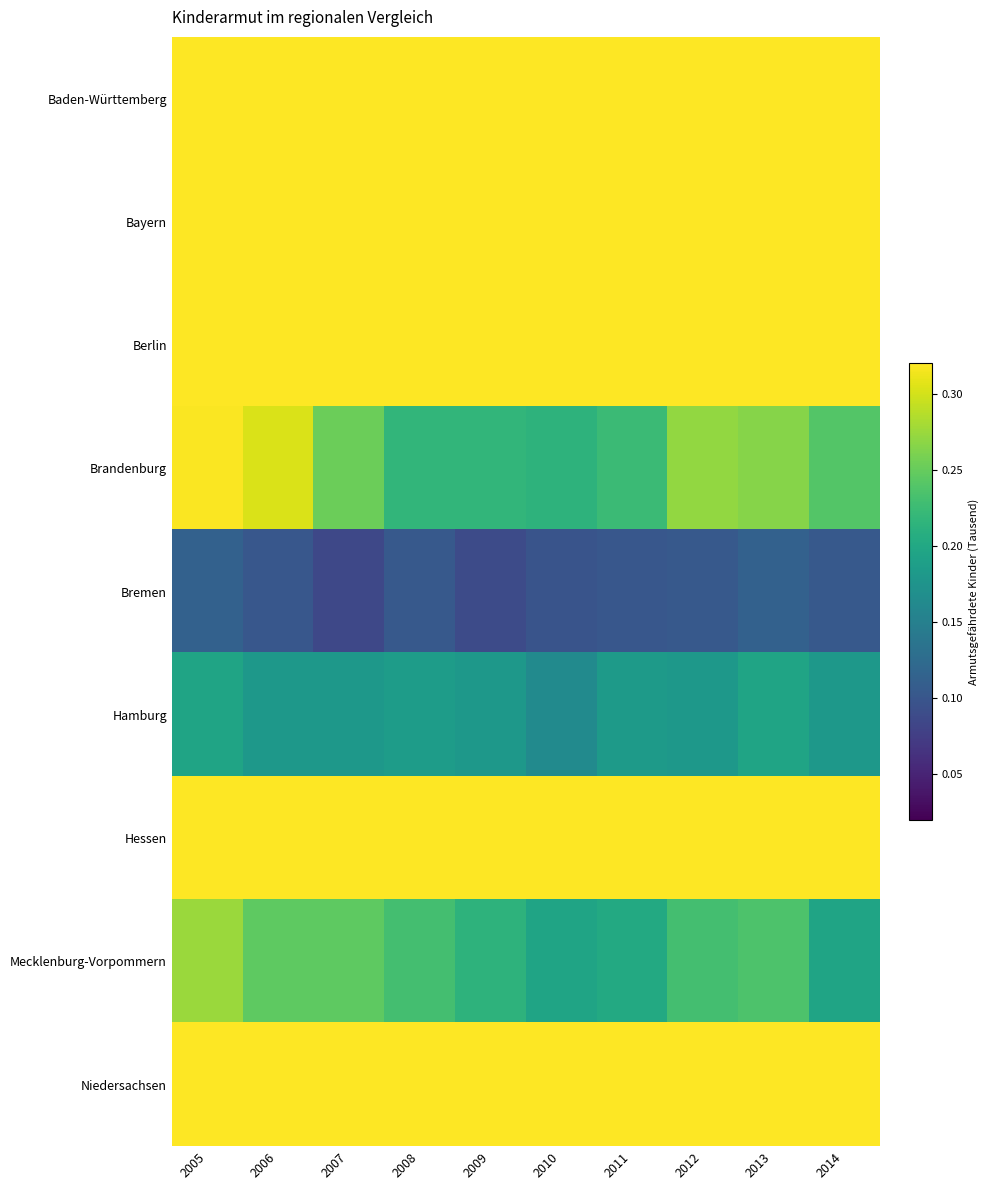

Which has a higher value, 2007 or 2013?

2007